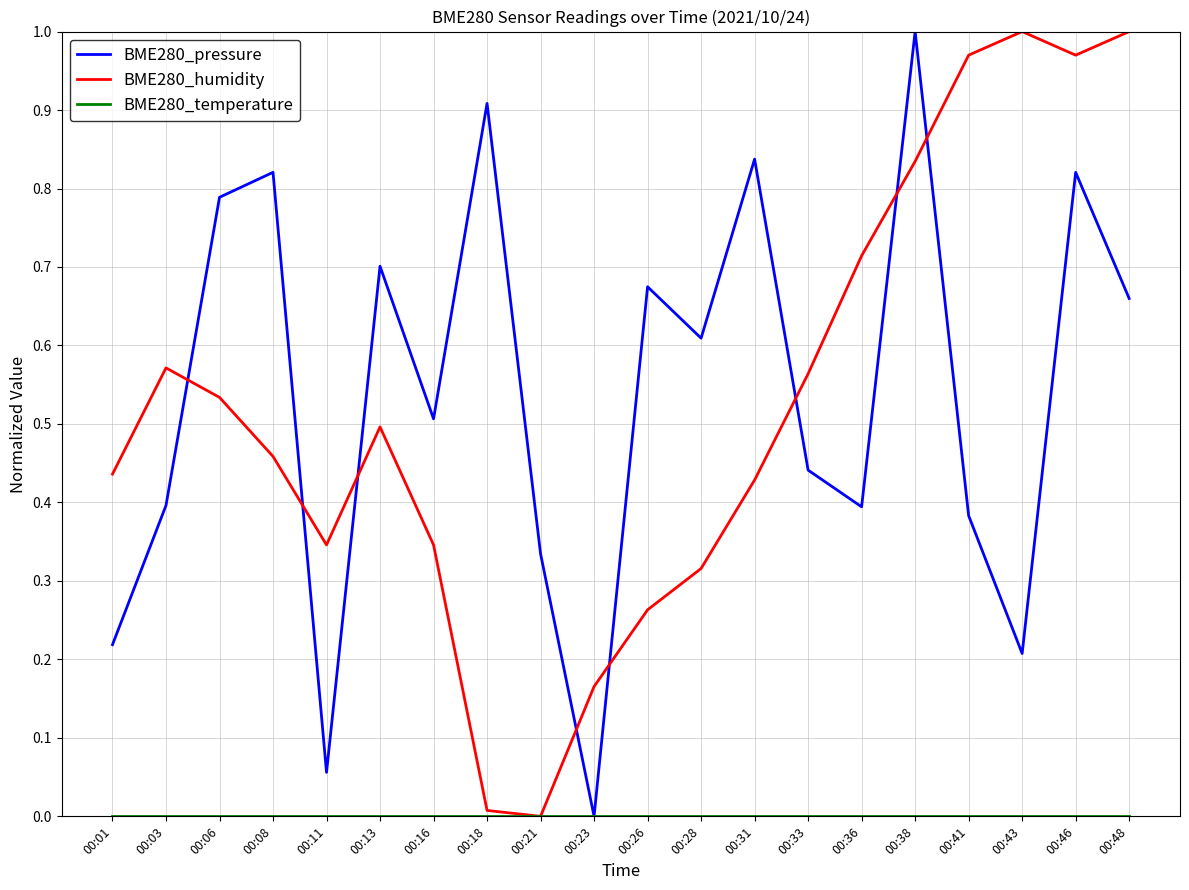

Does the chart display data point markers on the line(s)?

No